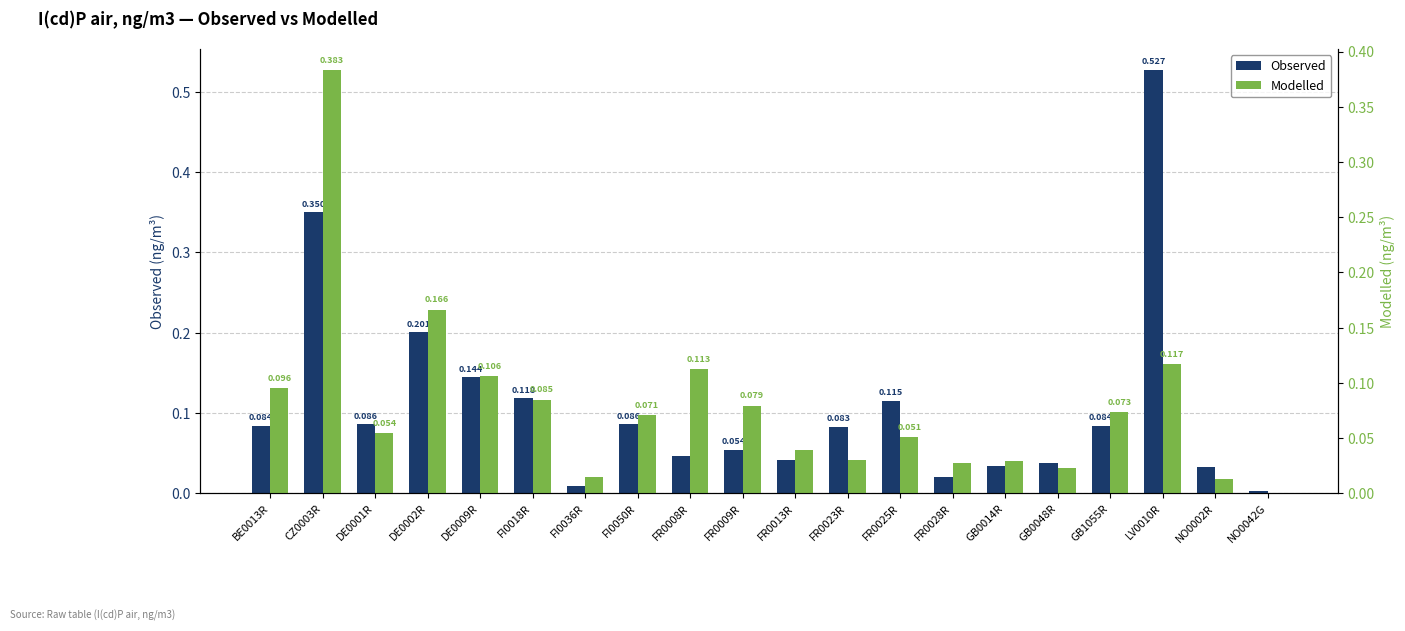

At which label is Observed closest to 0?

NO0042G